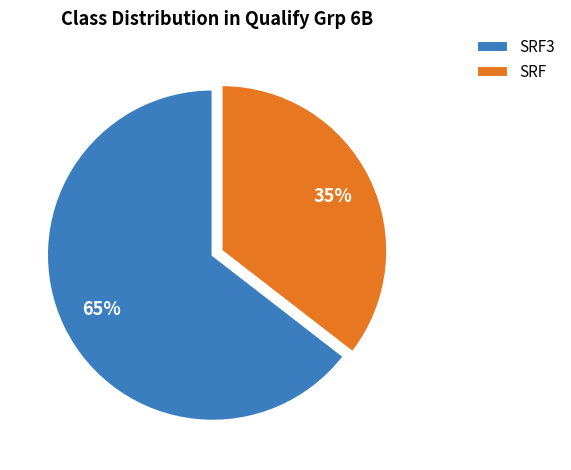

Which slice is the smallest?

SRF